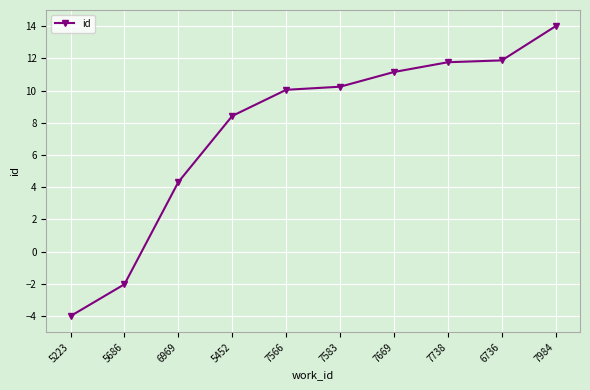

What position from the left is 7669?

7